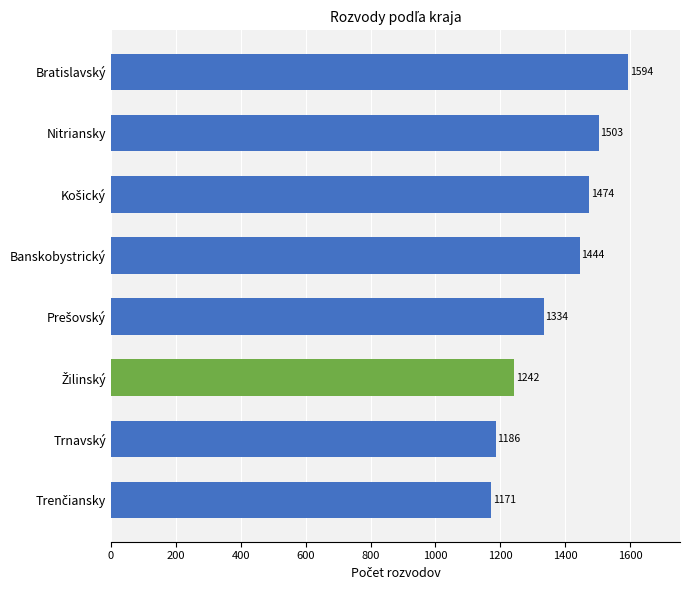

What is the sum of all values?

10948